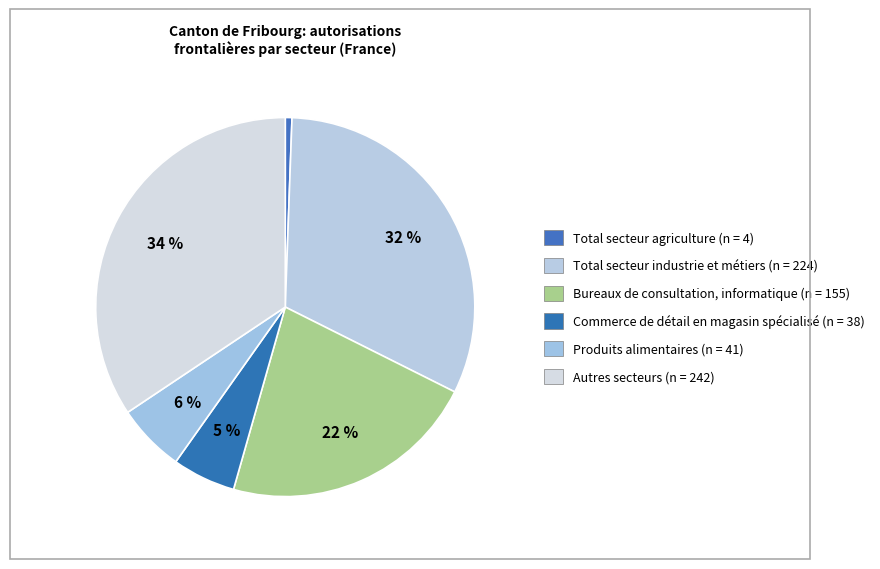

Do Total secteur agriculture and Bureaux de consultation, informatique together represent more than half of the pie?

No